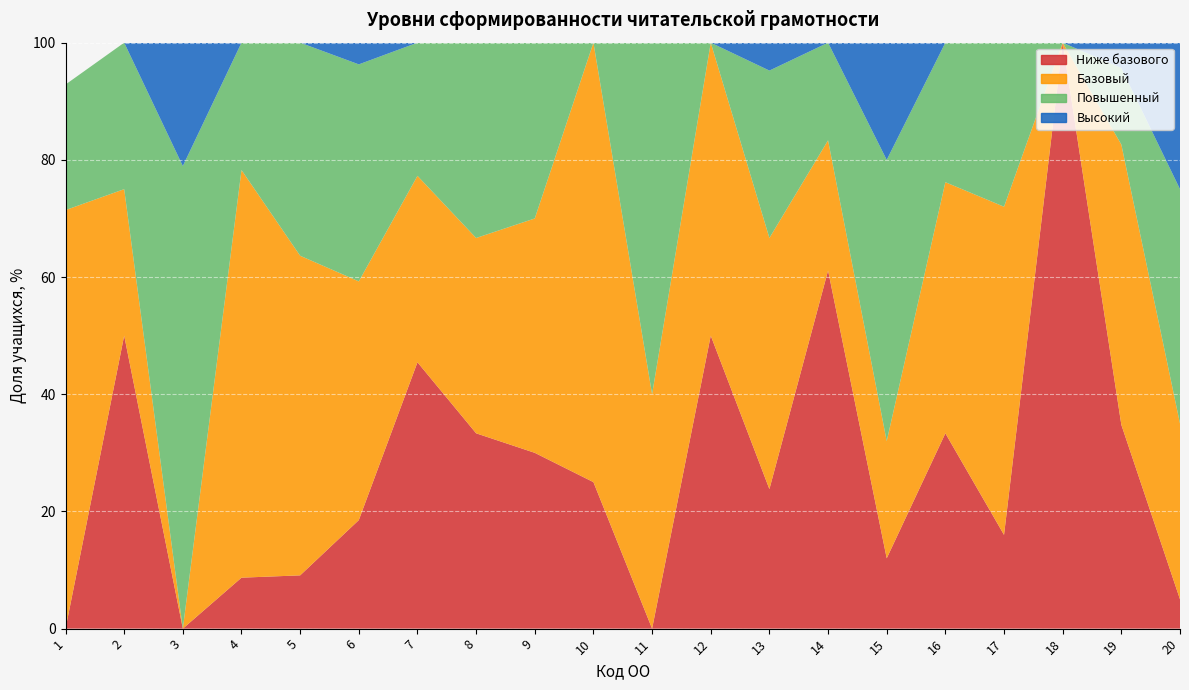

Reading left to right, extract all data points from this chart.

Ниже базового: 1=0.0	2=50.0	3=0.0	4=8.7	5=9.1	6=18.5	7=45.5	8=33.3	9=30.0	10=25.0	11=0.0	12=50.0	13=23.8	14=61.1	15=12.0	16=33.3	17=16.0	18=100.0	19=34.8	20=5.0
Базовый: 1=71.4	2=25.0	3=0.0	4=69.6	5=54.5	6=40.7	7=31.8	8=33.3	9=40.0	10=75.0	11=40.0	12=50.0	13=42.9	14=22.2	15=20.0	16=42.9	17=56.0	18=0.0	19=47.8	20=30.0
Повышенный: 1=21.4	2=25.0	3=78.9	4=21.7	5=36.4	6=37.0	7=22.7	8=33.3	9=30.0	10=0.0	11=60.0	12=0.0	13=28.6	14=16.7	15=48.0	16=23.8	17=28.0	18=0.0	19=13.0	20=40.0
Высокий: 1=0.0	2=0.0	3=21.1	4=0.0	5=0.0	6=3.7	7=0.0	8=0.0	9=0.0	10=0.0	11=0.0	12=0.0	13=4.8	14=0.0	15=20.0	16=0.0	17=0.0	18=0.0	19=4.3	20=25.0